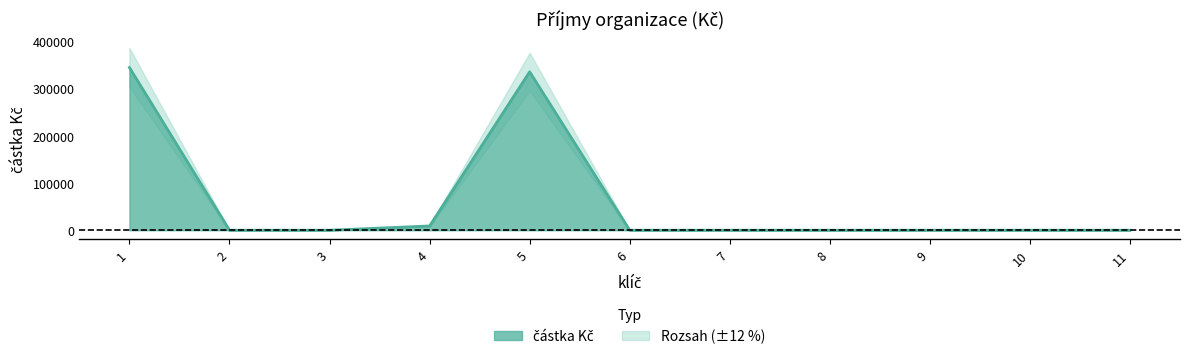

The value at 4 is 9000. True or false?

True